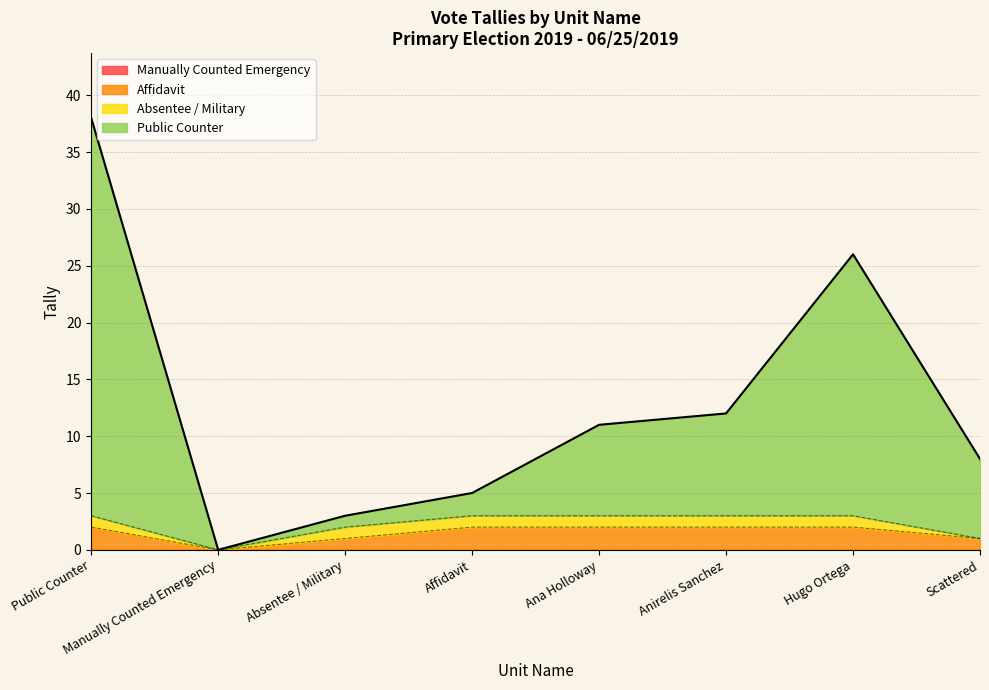

At which category is the sum across all series the highest?

Public Counter